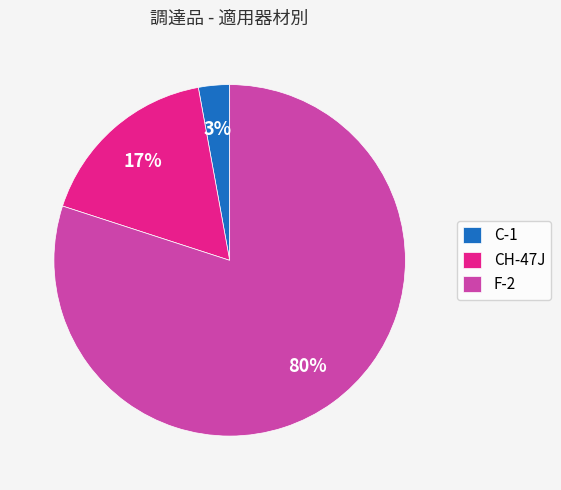

Approximately how many times larger is the value at CH-47J compared to F-2?

0.2